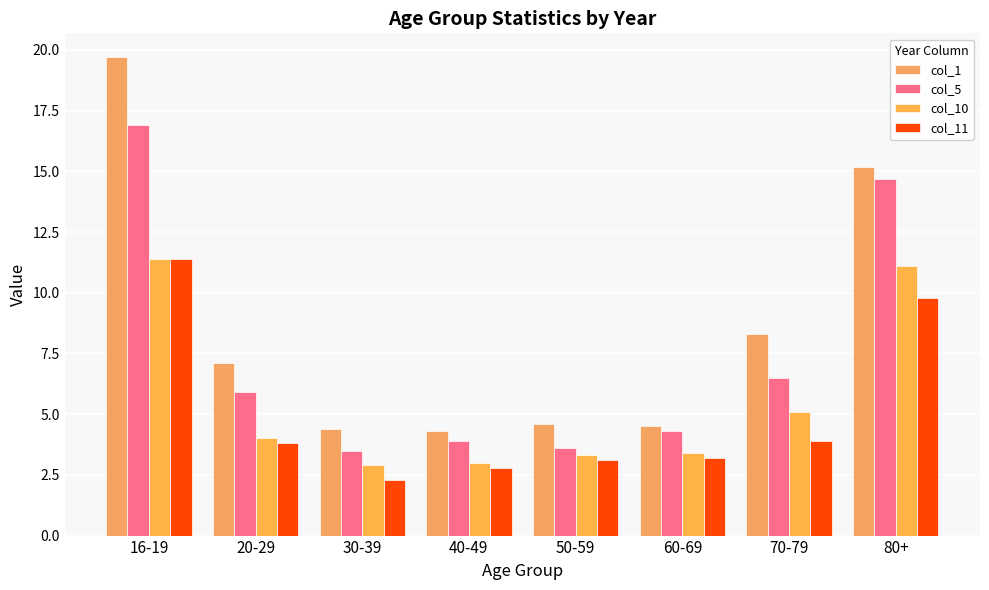

Is the value of col_1 at 50-59 greater than the value of col_5 at 60-69?

Yes